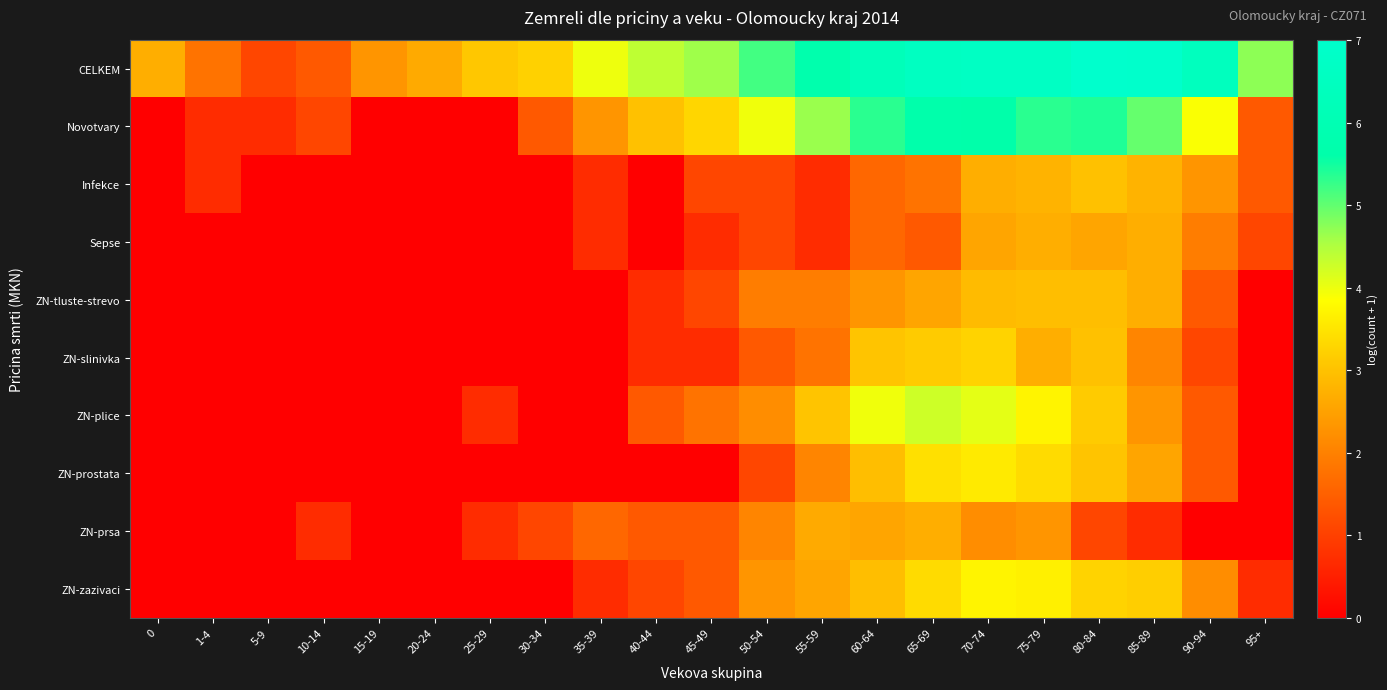

How many series are shown in this chart?

10